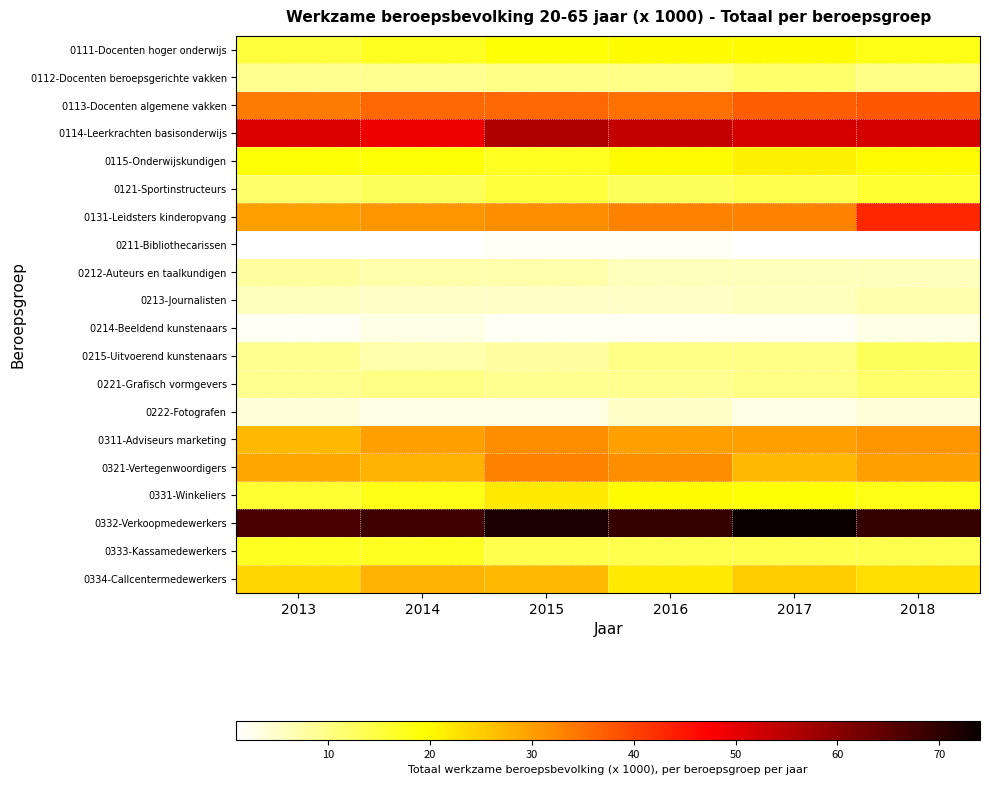

Reading left to right, transcribe all the data shown in this chart.

0111-Docenten hoger onderwijs: 2013=15	2014=17	2015=19	2016=20	2017=20	2018=18
0112-Docenten beroepsgerichte vakken: 2013=9	2014=9	2015=10	2016=10	2017=12	2018=10
0113-Docenten algemene vakken: 2013=34	2014=36	2015=36	2016=35	2017=37	2018=38
0114-Leerkrachten basisonderwijs: 2013=51	2014=49	2015=56	2016=54	2017=52	2018=52
0115-Onderwijskundigen: 2013=19	2014=19	2015=17	2016=20	2017=21	2018=20
0121-Sportinstructeurs: 2013=12	2014=13	2015=15	2016=13	2017=14	2018=16
0131-Leidsters kinderopvang: 2013=30	2014=31	2015=32	2016=33	2017=33	2018=43
0211-Bibliothecarissen: 2013=1	2014=1	2015=2	2016=2	2017=1	2018=1
0212-Auteurs en taalkundigen: 2013=8	2014=7	2015=7	2016=6	2017=6	2018=6
0213-Journalisten: 2013=6	2014=5	2015=5	2016=5	2017=6	2018=7
0214-Beeldend kunstenaars: 2013=2	2014=3	2015=2	2016=2	2017=2	2018=3
0215-Uitvoerend kunstenaars: 2013=9	2014=7	2015=8	2016=10	2017=10	2018=13
0221-Grafisch vormgevers: 2013=9	2014=10	2015=9	2016=9	2017=10	2018=12
0222-Fotografen: 2013=4	2014=3	2015=3	2016=5	2017=3	2018=4
0311-Adviseurs marketing: 2013=27	2014=30	2015=32	2016=30	2017=30	2018=31
0321-Vertegenwoordigers: 2013=29	2014=28	2015=33	2016=32	2017=27	2018=30
0331-Winkeliers: 2013=16	2014=18	2015=22	2016=20	2017=19	2018=18
0332-Verkoopmedewerkers: 2013=67	2014=68	2015=72	2016=69	2017=74	2018=69
0333-Kassamedewerkers: 2013=17	2014=17	2015=14	2016=14	2017=14	2018=14
0334-Callcentermedewerkers: 2013=24	2014=28	2015=27	2016=22	2017=25	2018=23